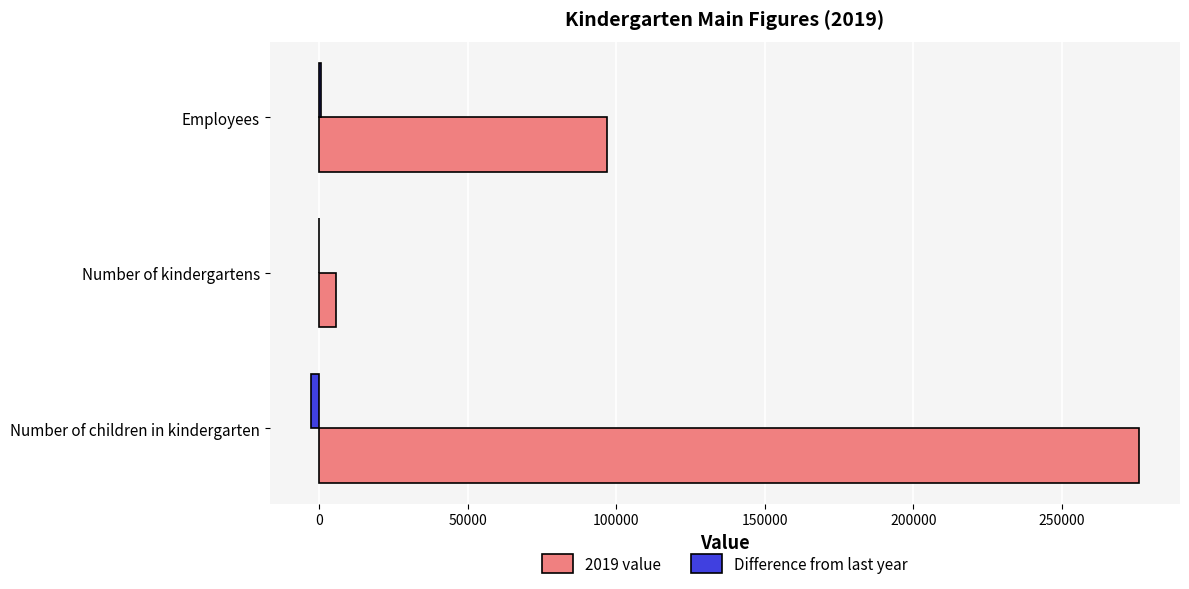

At which category is the sum across all series the highest?

Number of children in kindergarten